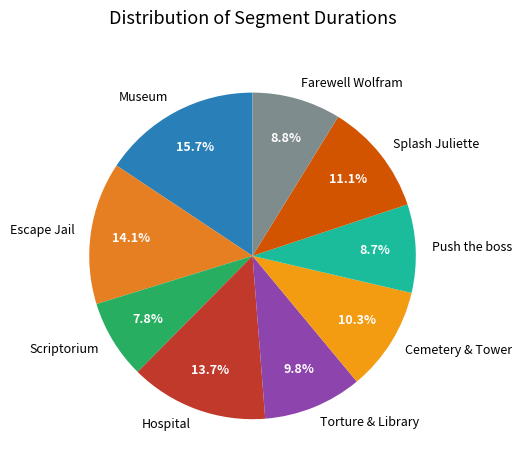

Approximately how many times larger is the value at Push the boss compared to Hospital?

0.6